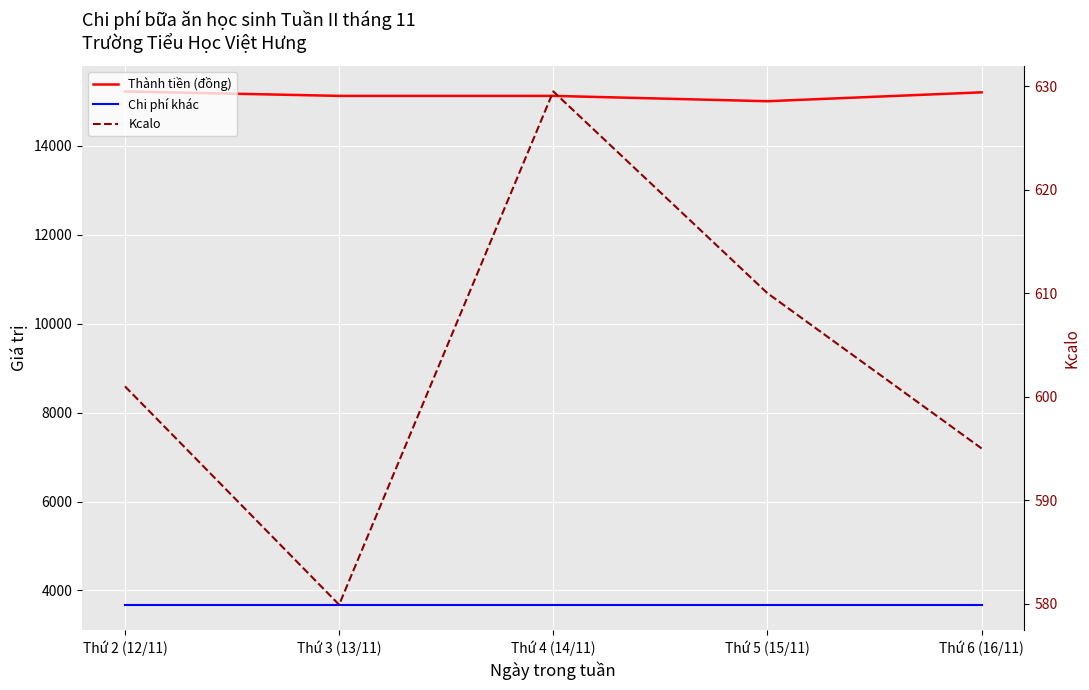

What value does the Thành tiền (đồng) series have at Thứ 3 (13/11)?

15120.0